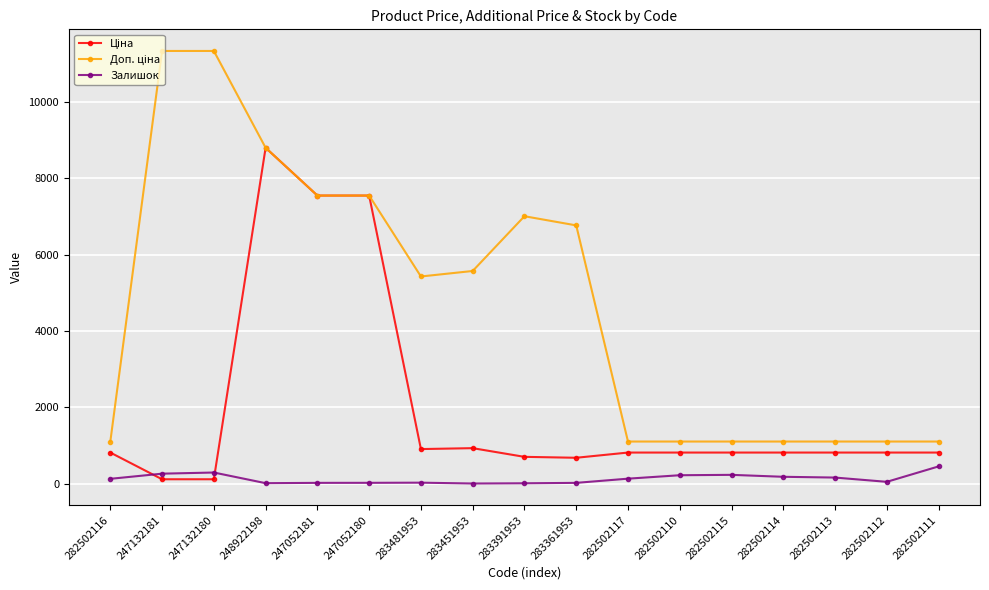

At how many categories does at least one series exceed 6076?

7